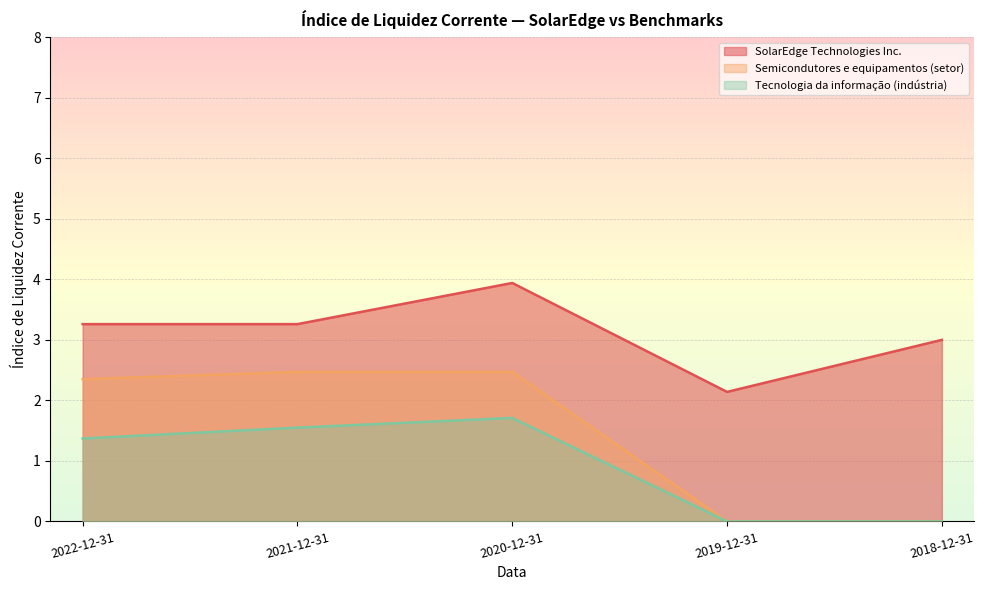

Which category has the highest value in the Tecnologia da informação (indústria) series?

2020-12-31